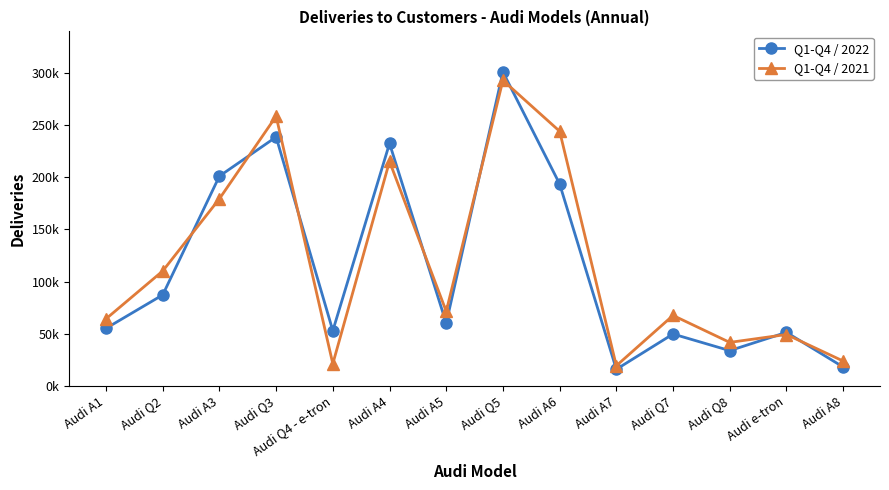

What is the total value across all series at Audi A5?

131388